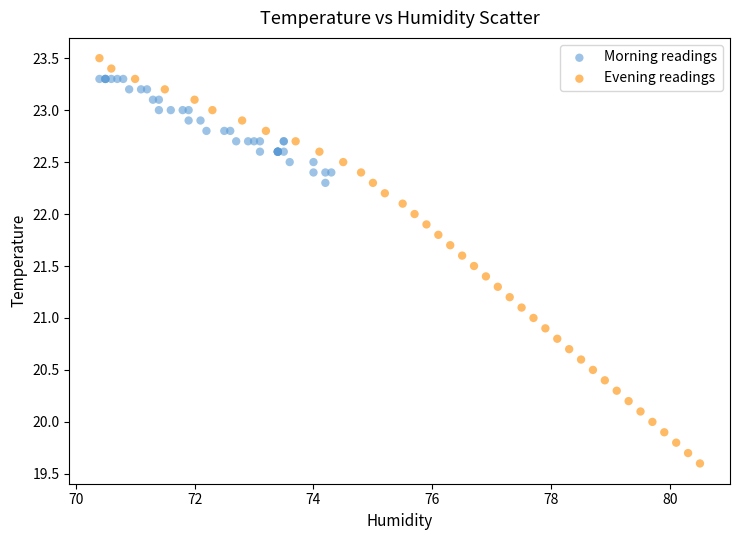

Which series has the widest spread of Y values?

Evening readings